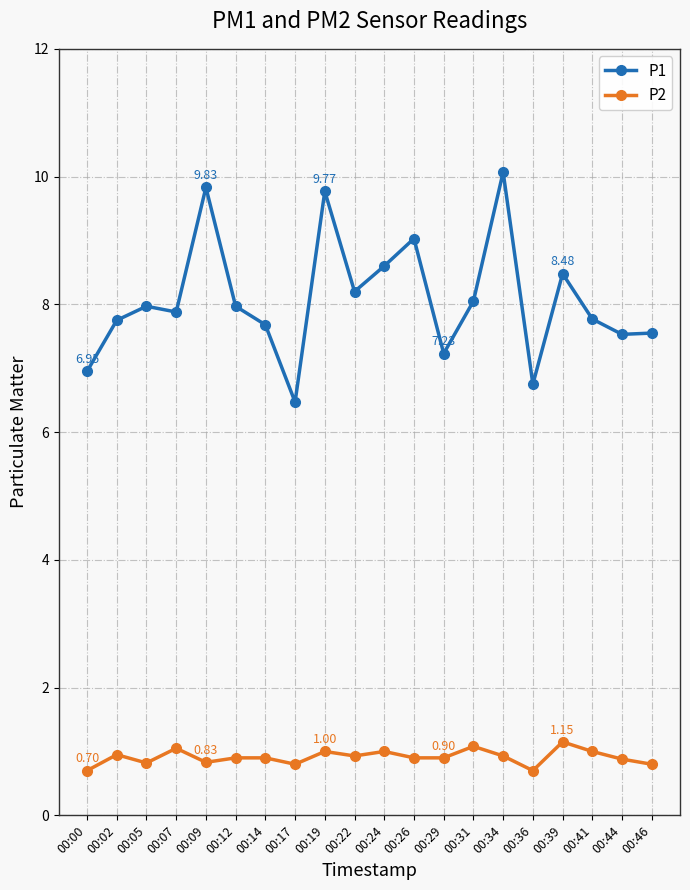

How many values in the P1 series exceed 7?

17